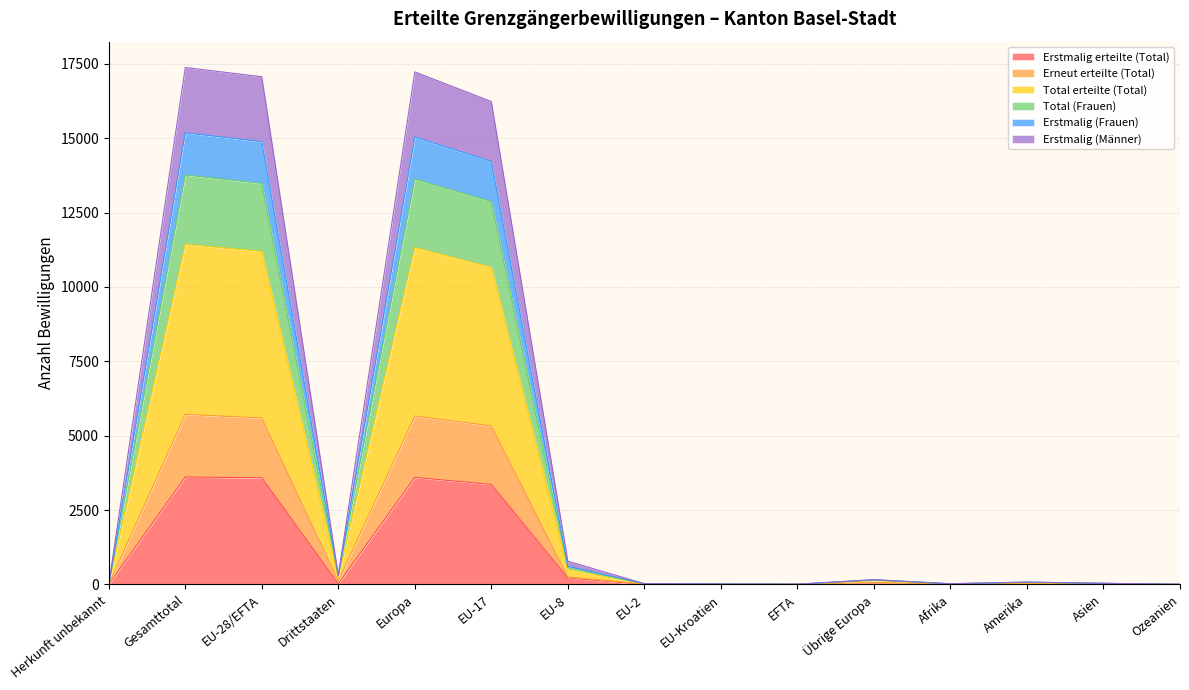

How many values in Erstmalig (Frauen) are above zero?

14